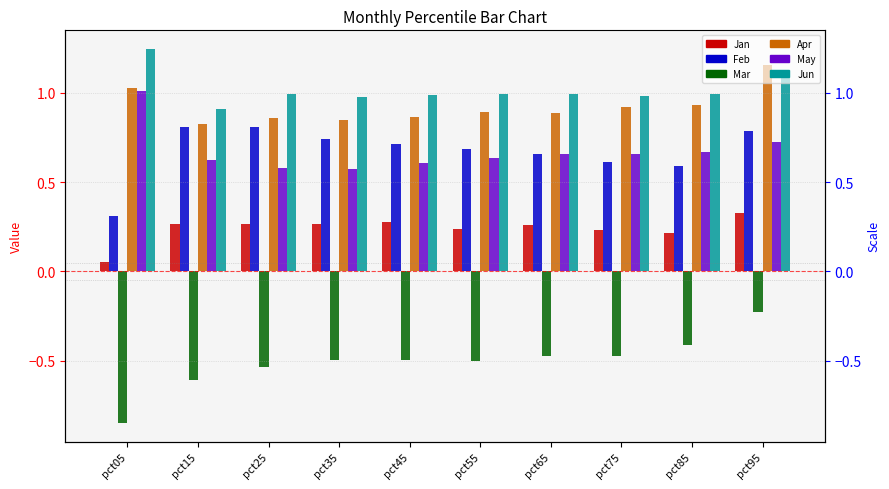

Reading left to right, extract all data points from this chart.

Jan: 0.1	0.3	0.3	0.3	0.3	0.2	0.3	0.2	0.2	0.3
Feb: 0.3	0.8	0.8	0.7	0.7	0.7	0.7	0.6	0.6	0.8
Mar: -0.8	-0.6	-0.5	-0.5	-0.5	-0.5	-0.5	-0.5	-0.4	-0.2
Apr: 1.0	0.8	0.9	0.8	0.9	0.9	0.9	0.9	0.9	1.2
May: 1.0	0.6	0.6	0.6	0.6	0.6	0.7	0.7	0.7	0.7
Jun: 1.2	0.9	1.0	1.0	1.0	1.0	1.0	1.0	1.0	1.1